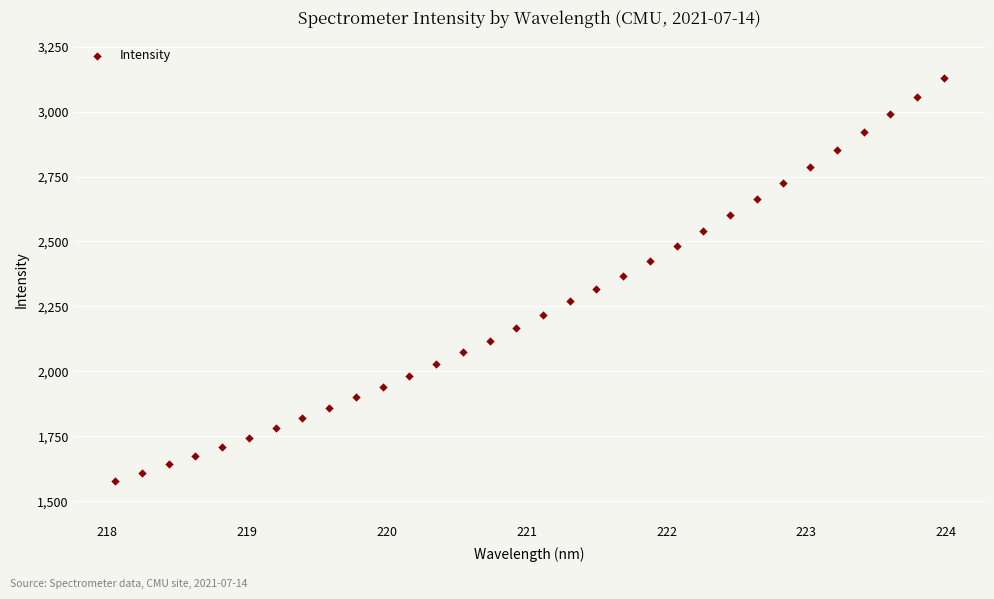

What is the range of X values (max minus min)?

5.9